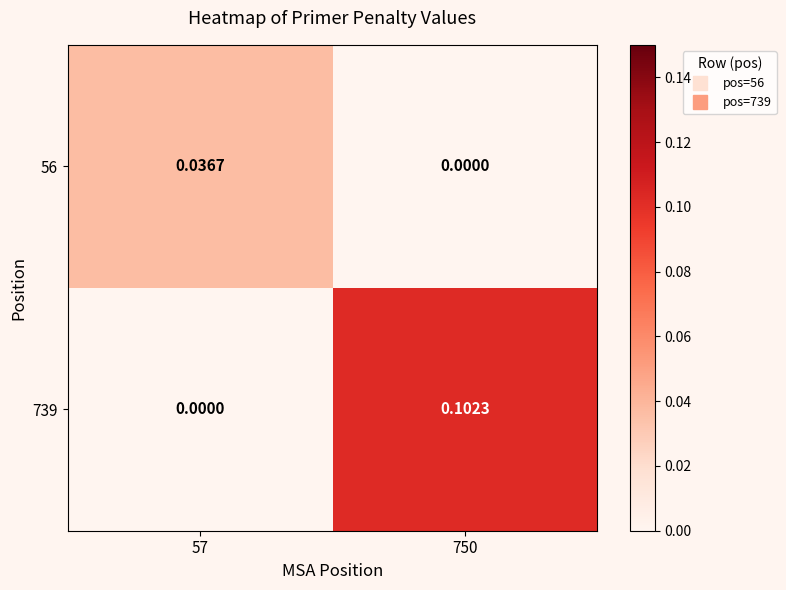

Is the value of 56 at 750 greater than the value of 739 at 750?

No